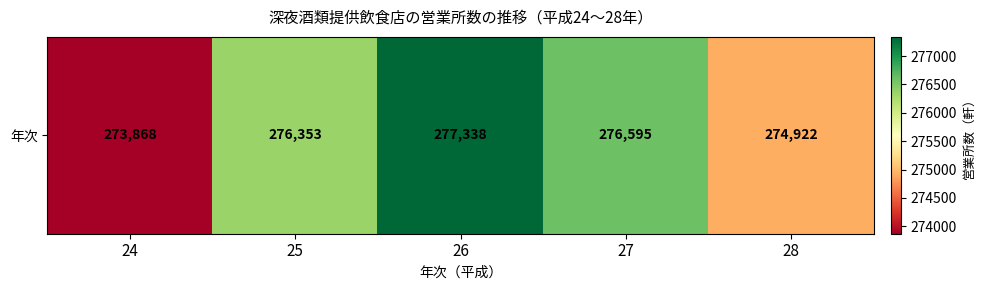

What is the greatest value displayed?

277338